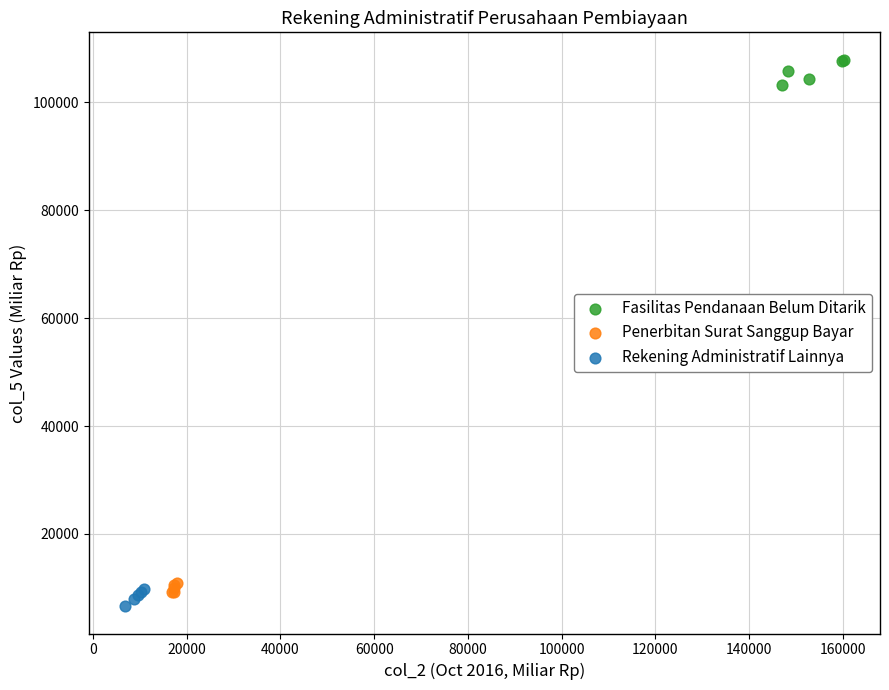

Which series contains the highest Y value?

Fasilitas Pendanaan Belum Ditarik